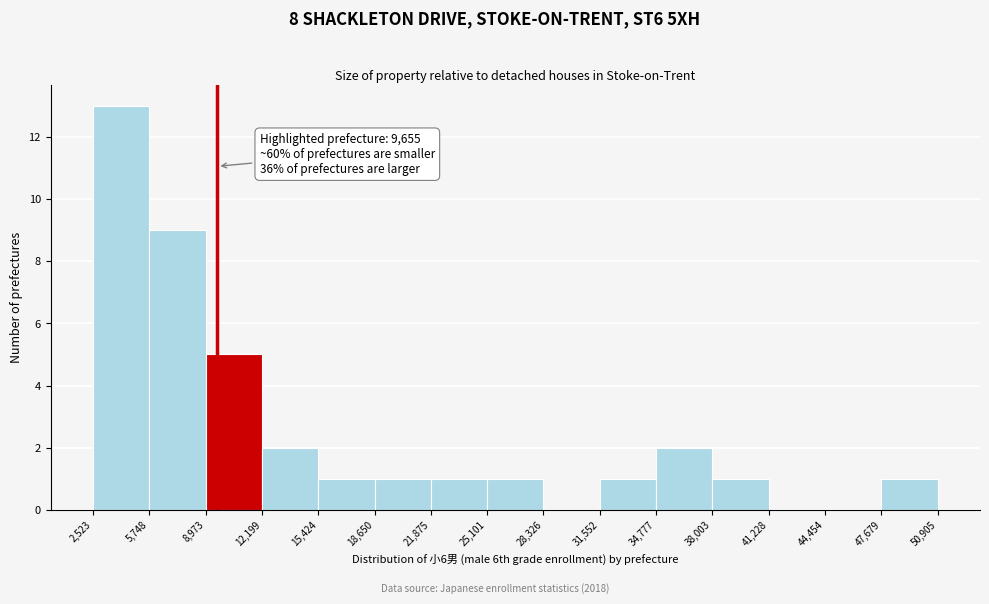

Which range on the x-axis has the tallest bar?

2,523 to 5,748